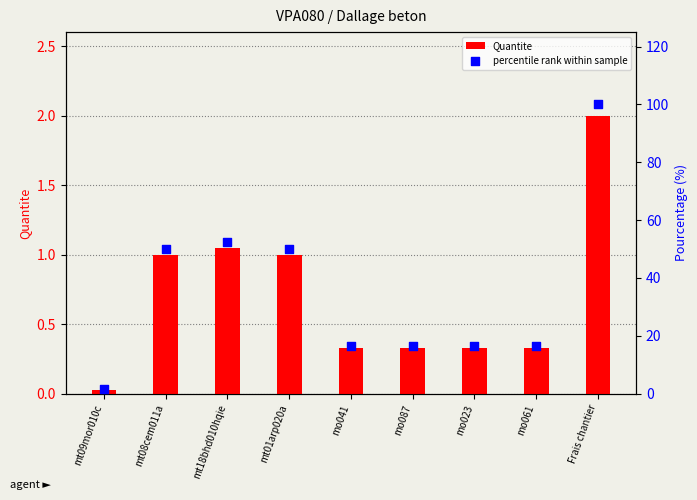

At which category is the sum across all series the highest?

Frais chantier